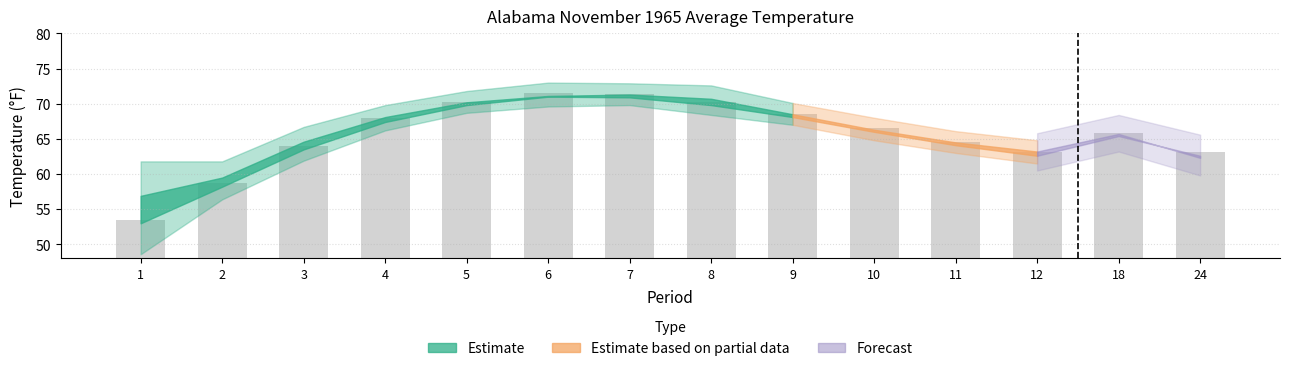

Are the bars horizontal?

No